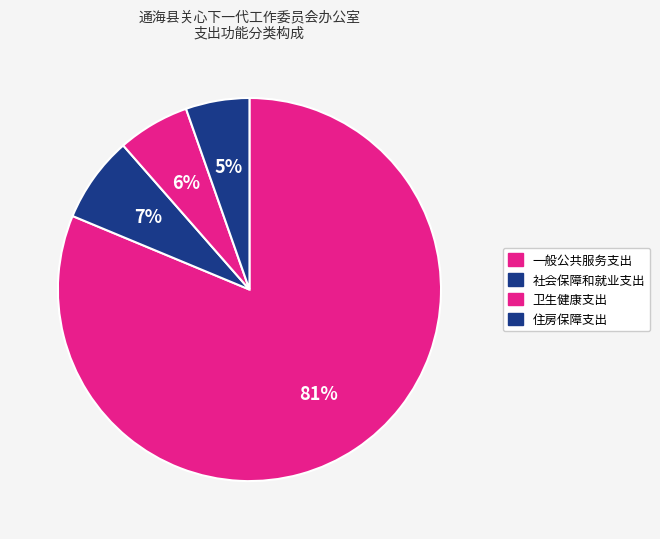

Is there a majority slice in this chart?

Yes